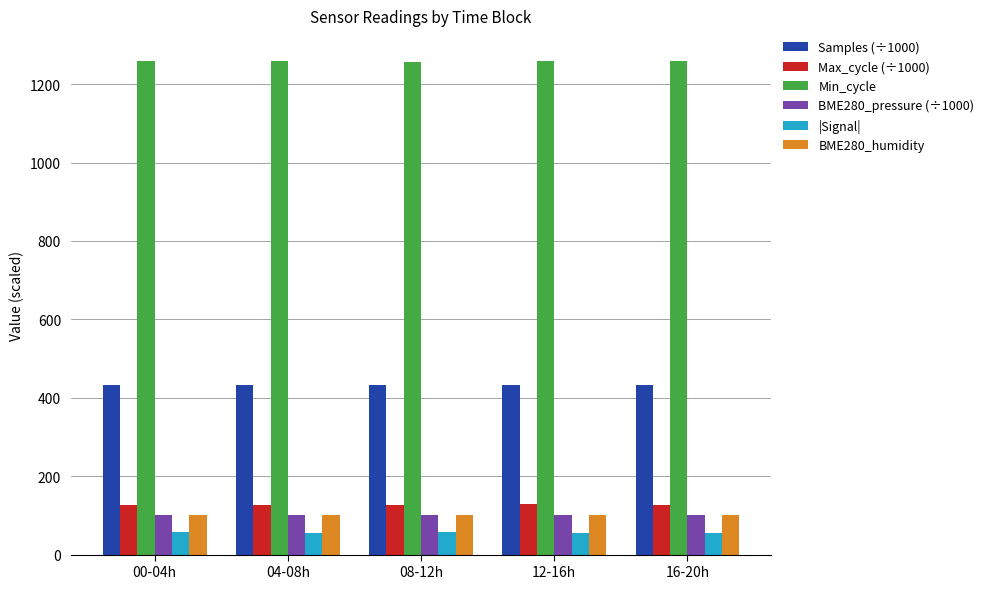

What is the minimum value for Min_cycle?

1256.0